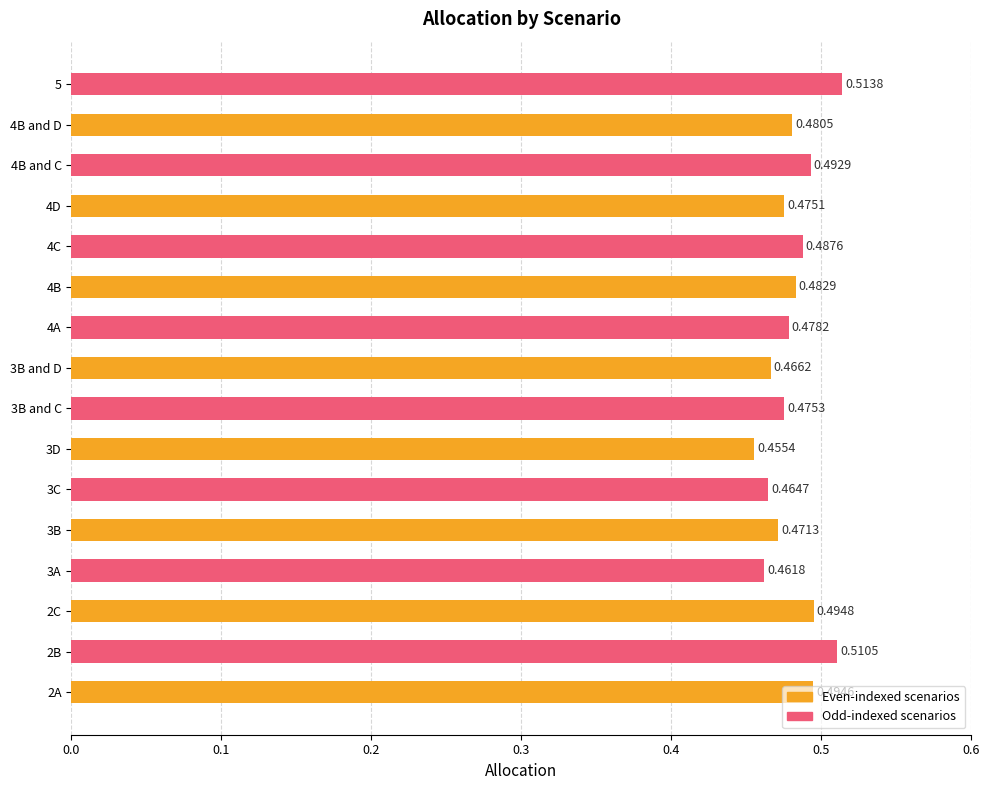

What is the sum of the values at 2C and 3D?

1.0